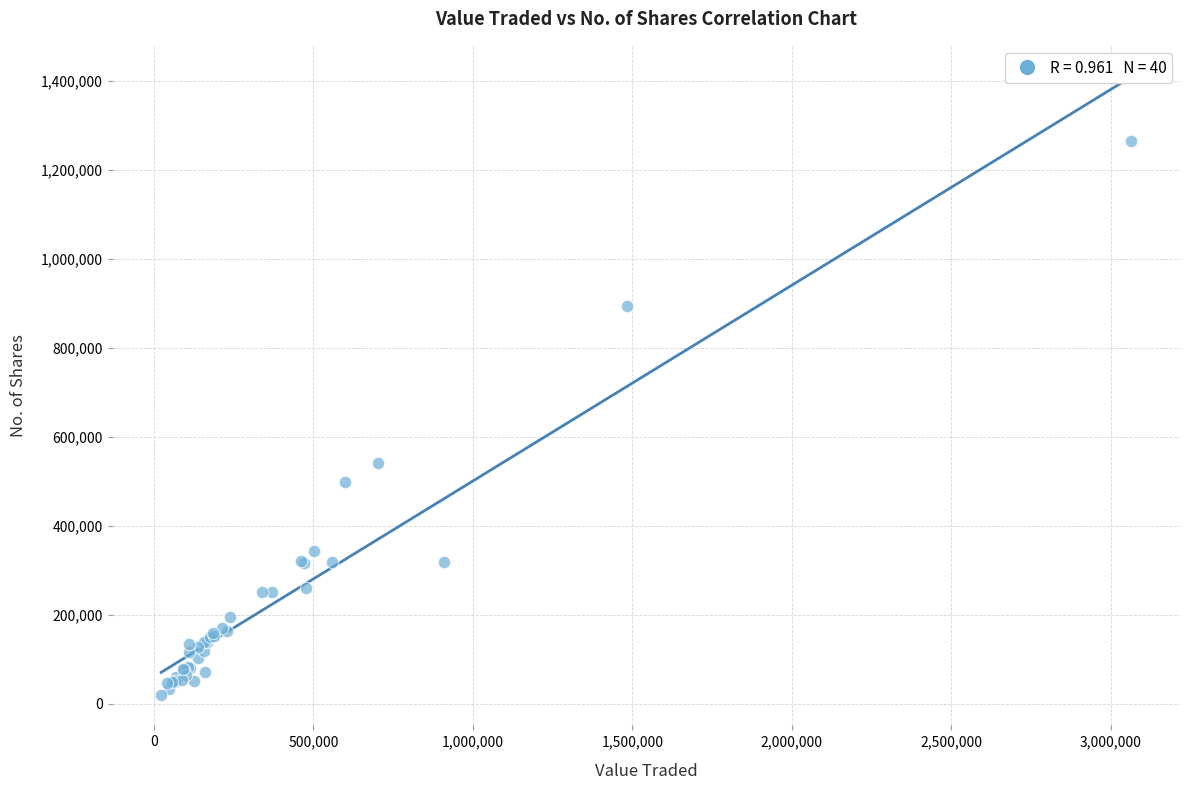

What Y value in the scatter plot is closest to 642854?

541766